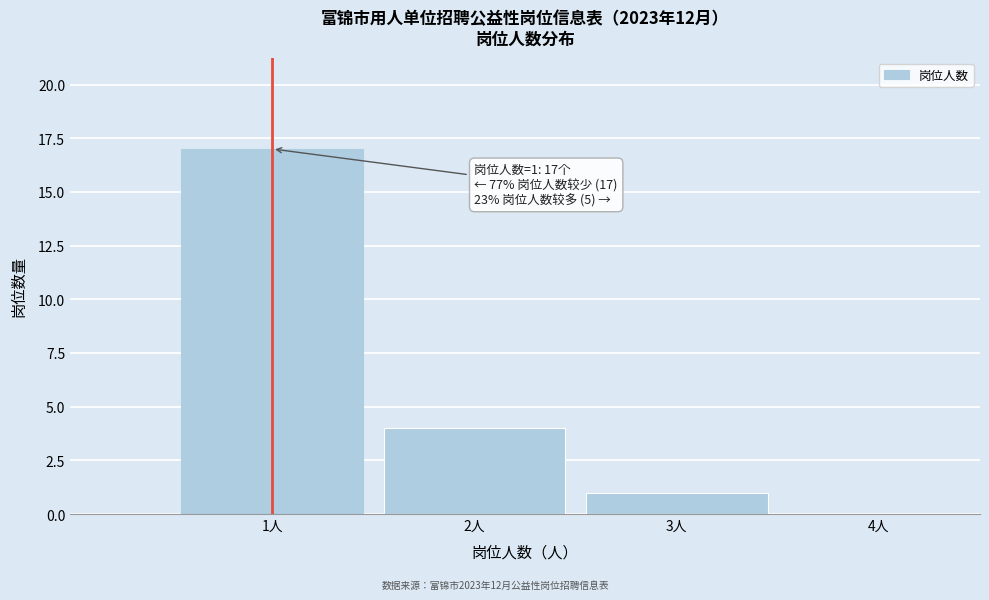

Which range on the x-axis has the tallest bar?

0.5 to 1.5